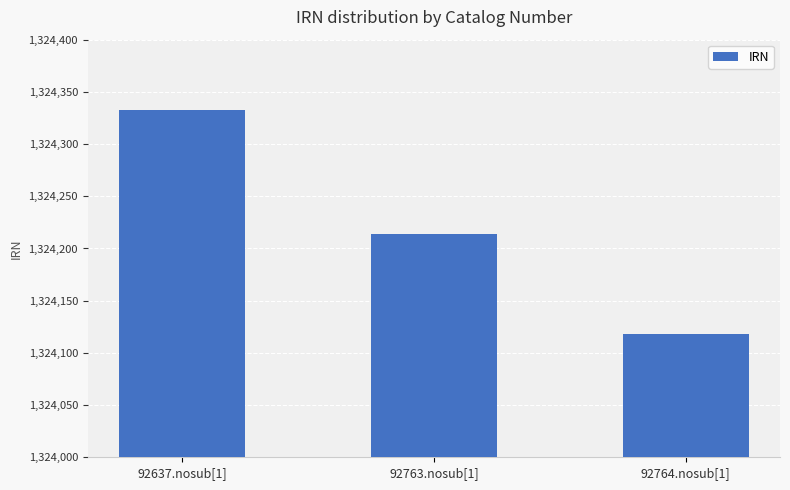

True or false: the data shows 1324333 at 92637.nosub[1].

True